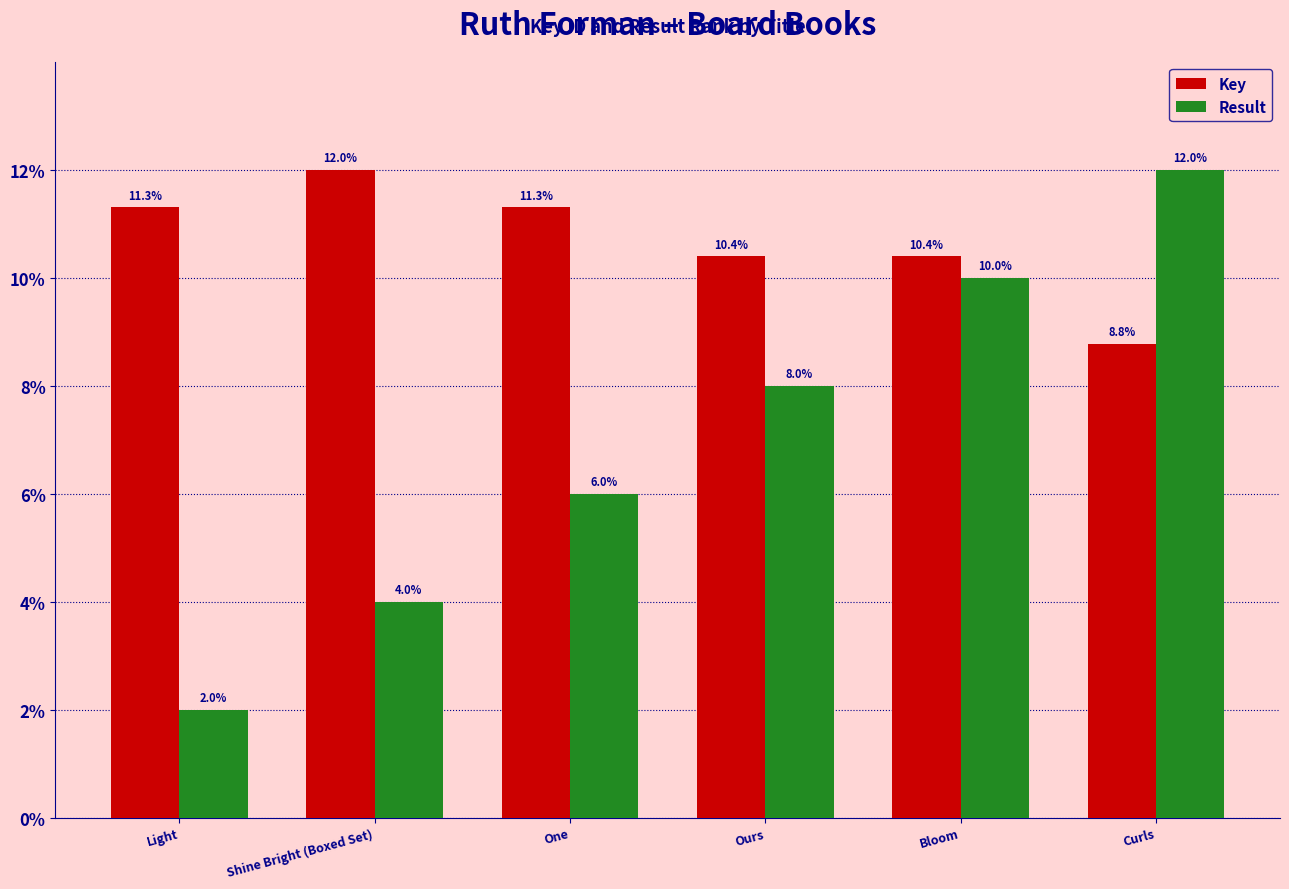

Between Shine Bright (Boxed Set) and One, which series saw the biggest shift?

Result